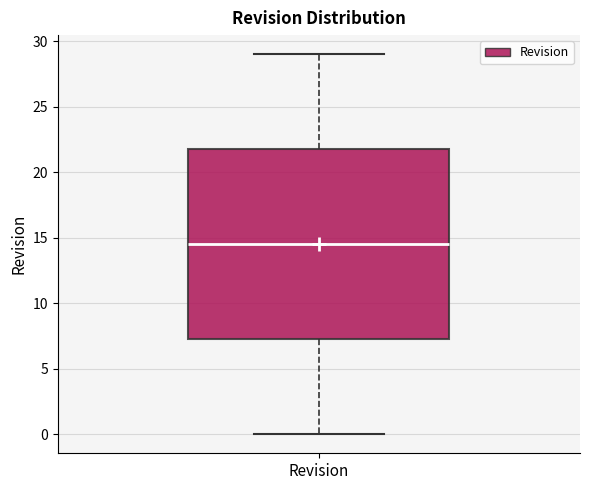

Read this box plot against the y-axis: the position of the median line, the range covered by the box, and the ends of both whiskers. The values are not printed on the chart, so give them approximately, as read against the axis.

median 14.5, box 7.5 to 22.0, whiskers 0.0 to 29.0